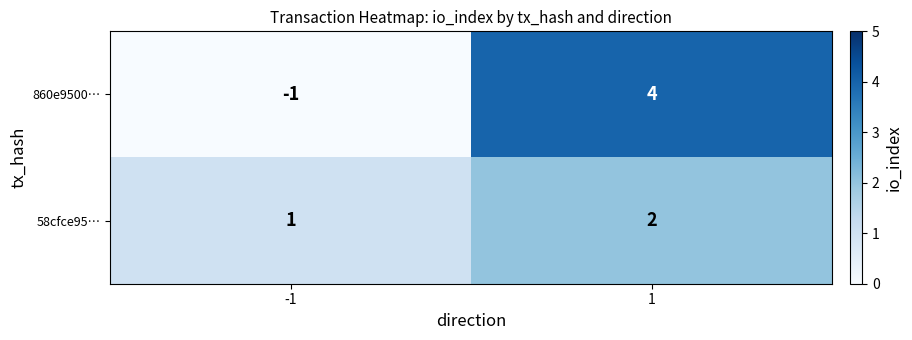

What is the difference between the 860e9500… values at 1 and -1?

5